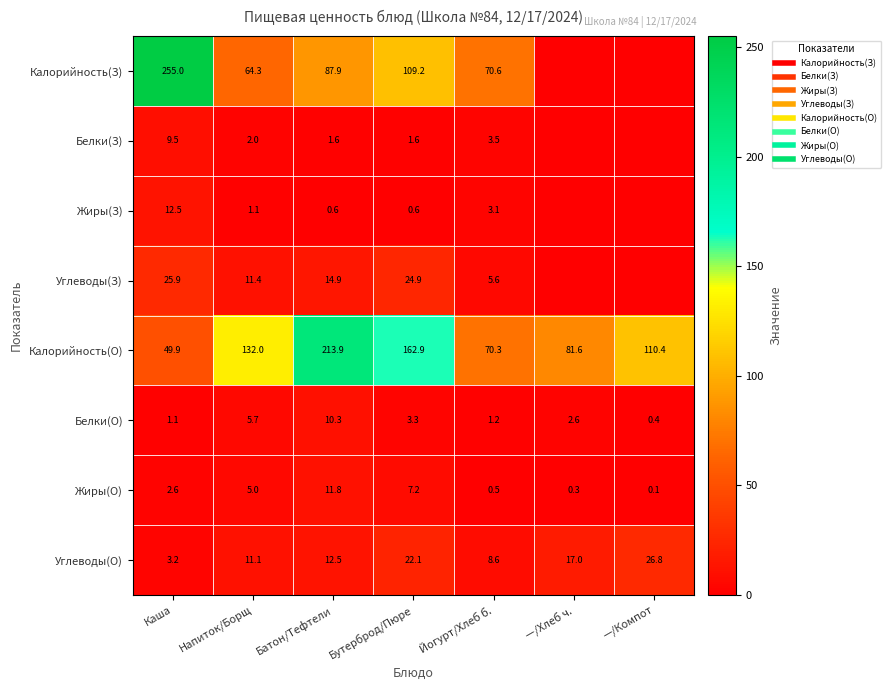

How many data points in Калорийность(О) are less than 110?

3